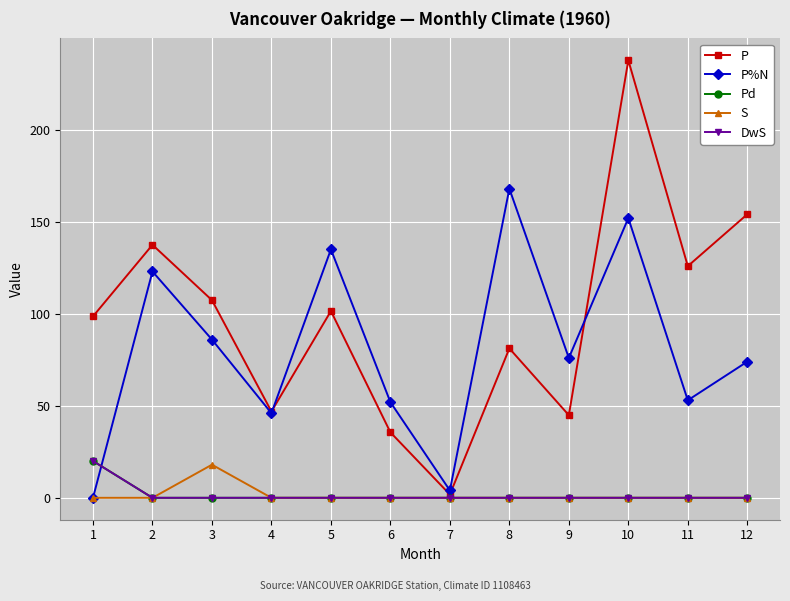

Is this an area chart (filled region under the line)?

No